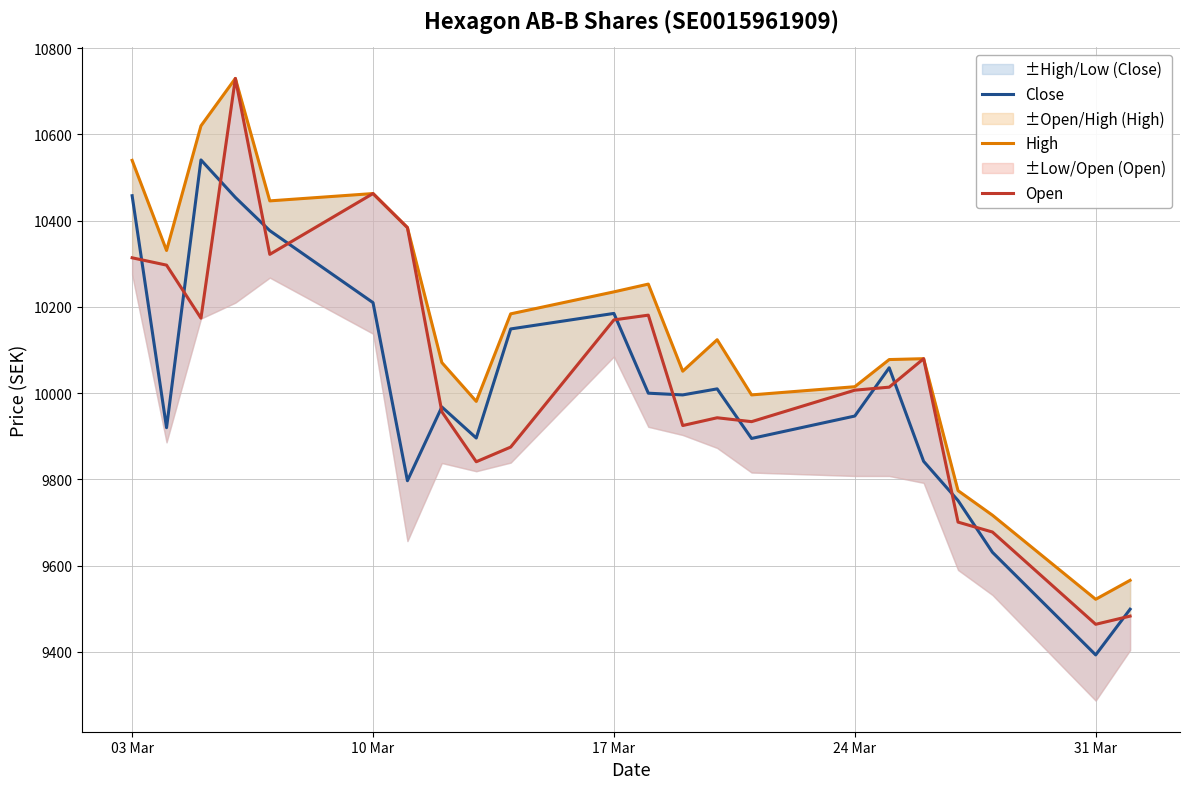

Where does the Open series first go above 10014?

03 Mar